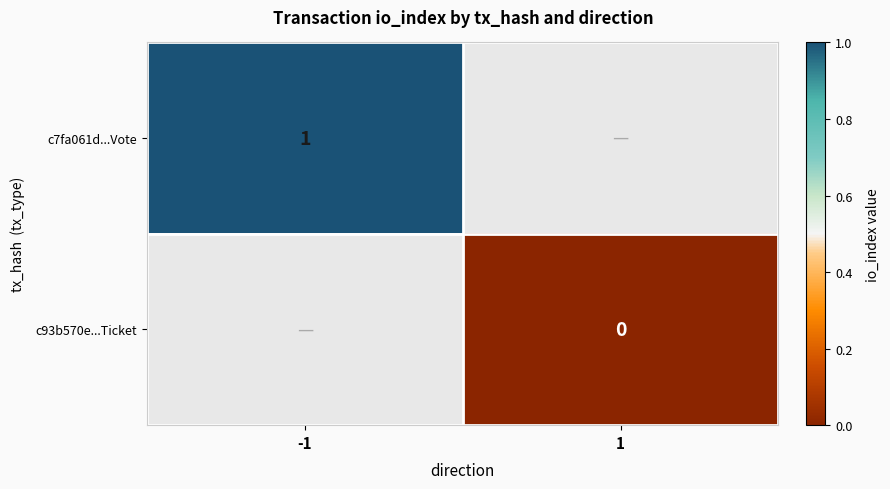

True or false: c7fa061d...Vote has a value of 0 at -1.

False